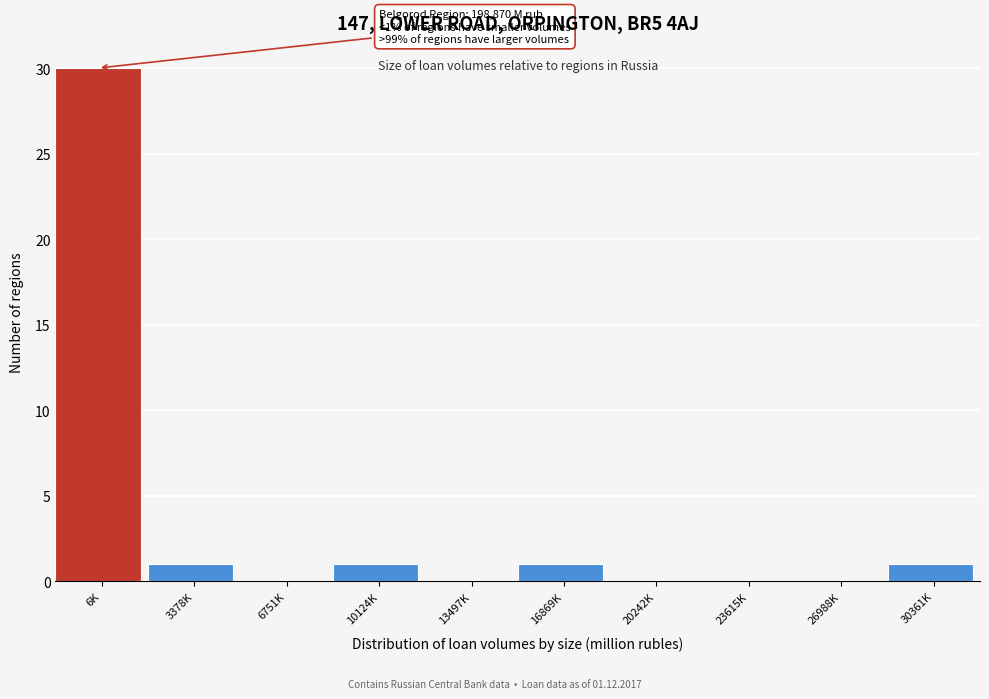

Reading left to right, extract all data points from this chart.

6K=30	3378K=1	6751K=0	10124K=1	13497K=0	16869K=1	20242K=0	23615K=0	26988K=0	30361K=1